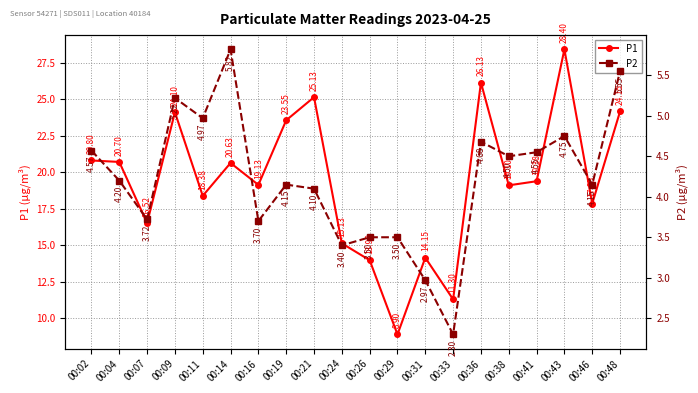

What is the value of the P2 point at the 1st from the left?

4.6